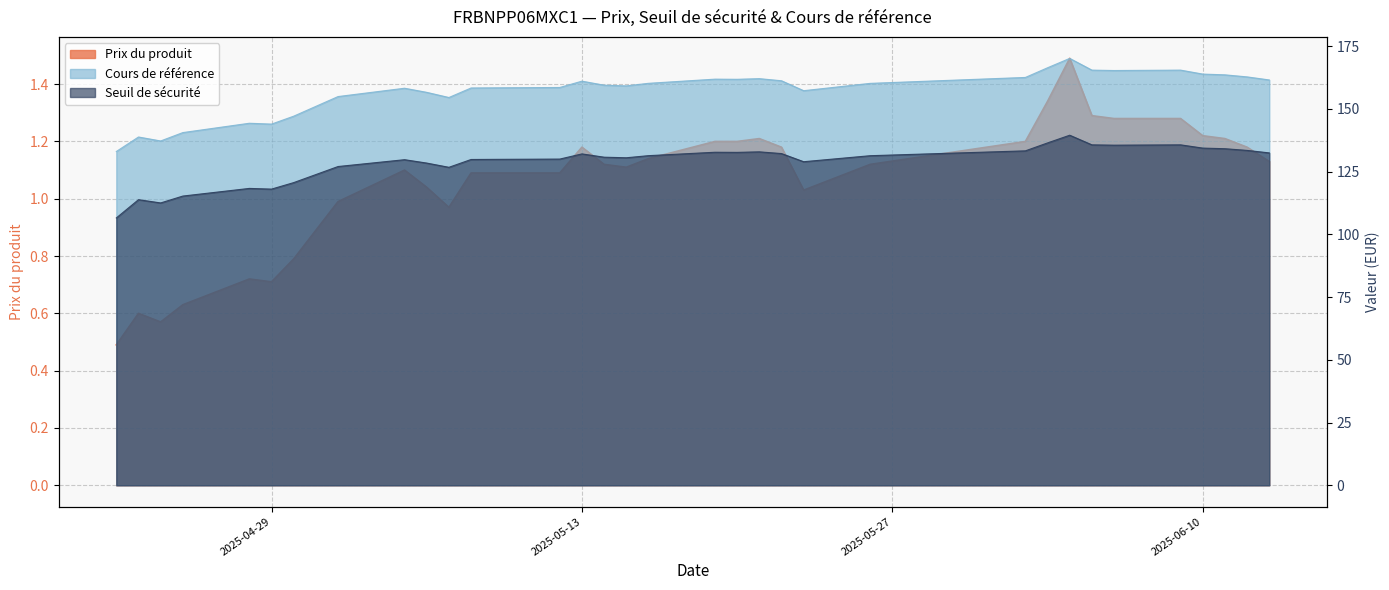

Which series changed the most between 2025-05-07 and 2025-05-16?

Cours de référence